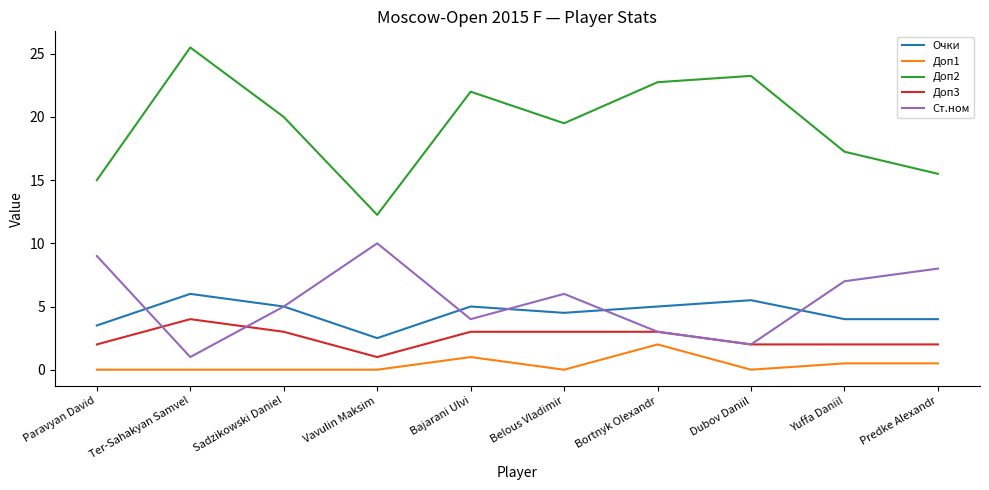

Read the Доп3 value at Belous Vladimir.

3.0